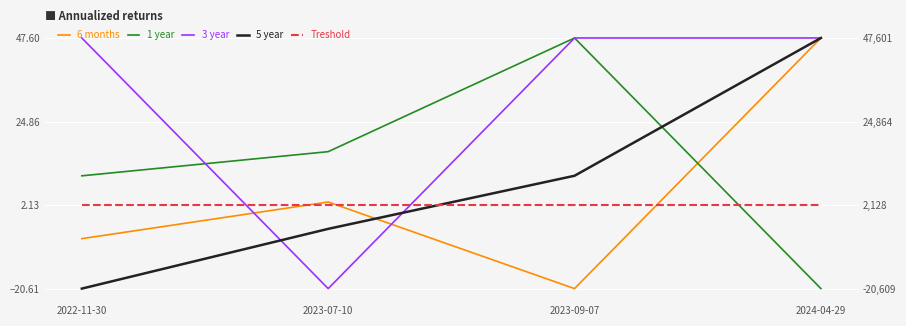

Reading left to right, extract all data points from this chart.

6 months: -7.0	3.0	-20.6	47.6
1 year: 10.1	16.7	47.6	-20.6
3 year: 47.6	-20.6	47.6	47.6
5 year: -20.6	-4.3	10.1	47.6
Treshold: 2.1	2.1	2.1	2.1